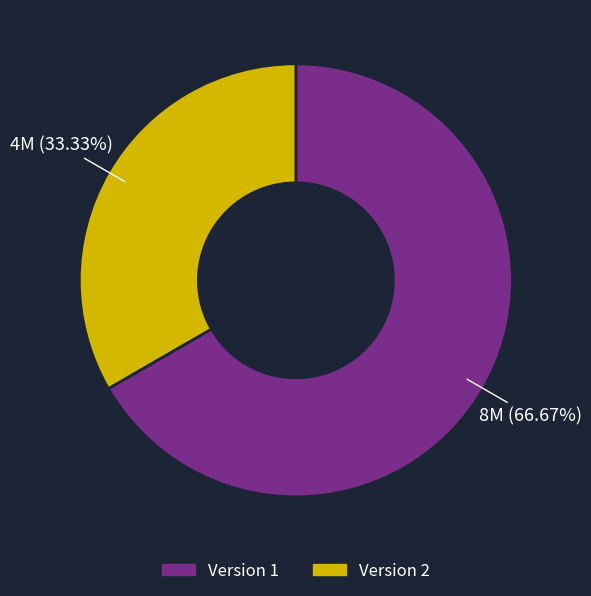

Is there any slice that represents more than half of the pie?

Yes